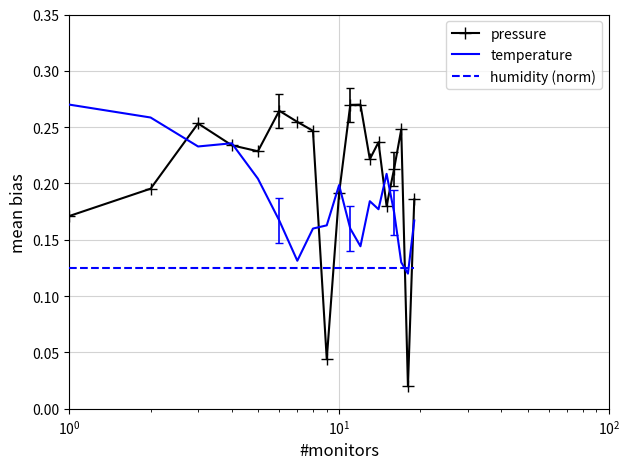

Which series has the largest total across all categories?

pressure